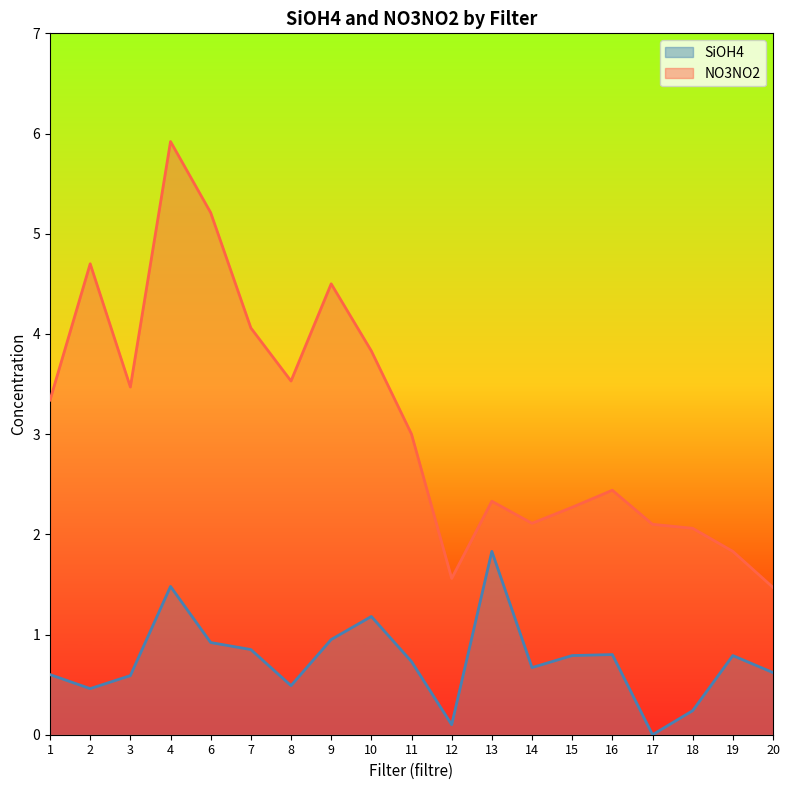

Which series changed the most between 11 and 20?

NO3NO2